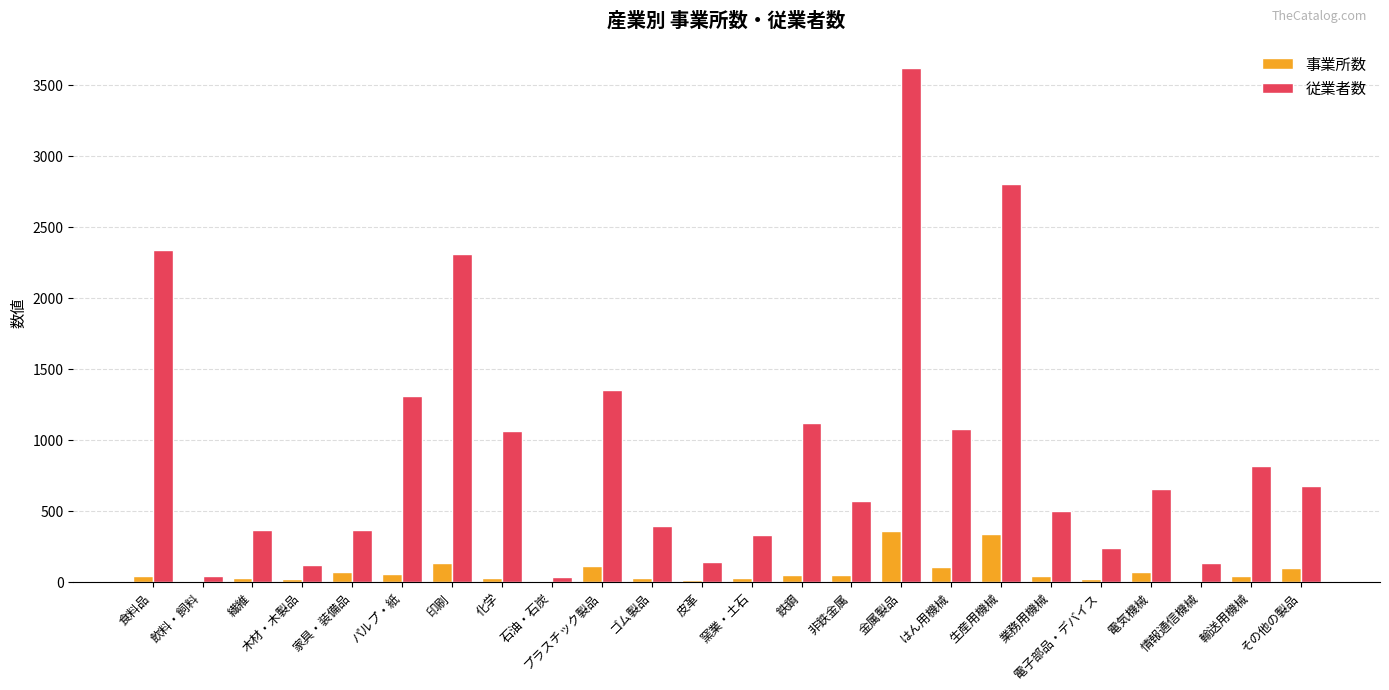

How many distinct data groups are displayed?

2